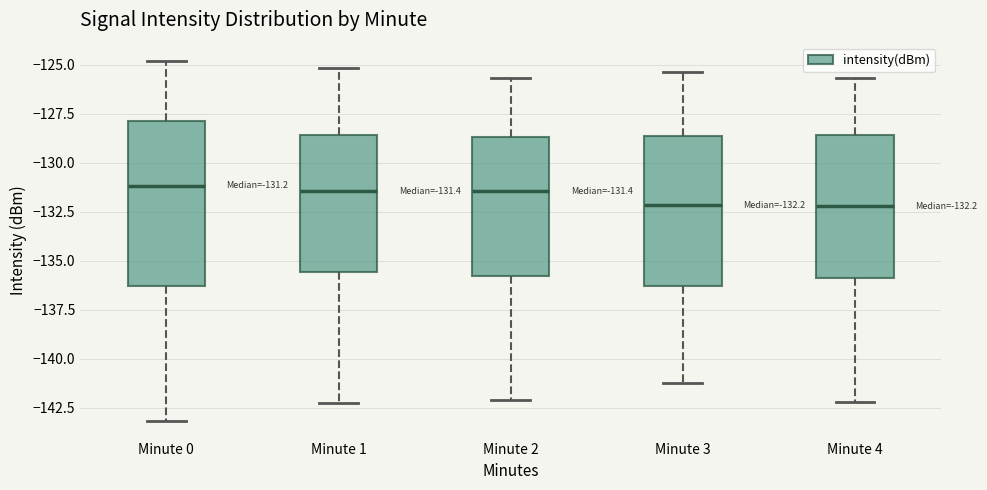

Comparing the boxes themselves (not the whiskers), which one is the tallest?

Minute 0